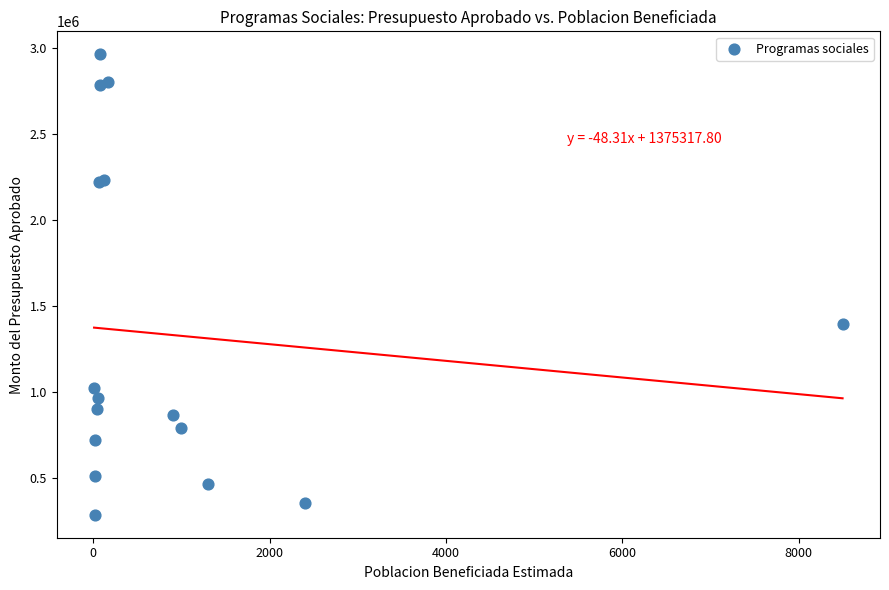

What Y value in the scatter plot is closest to 1625179?

1397074.7